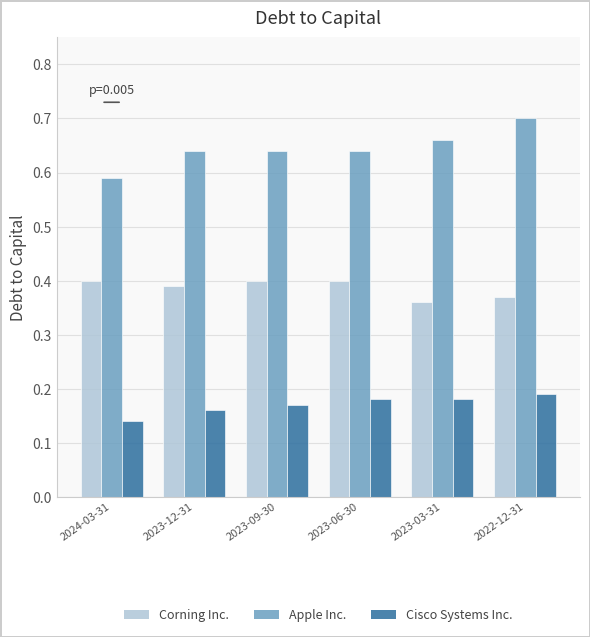

What are all the series names shown in the legend?

Corning Inc., Apple Inc., Cisco Systems Inc.